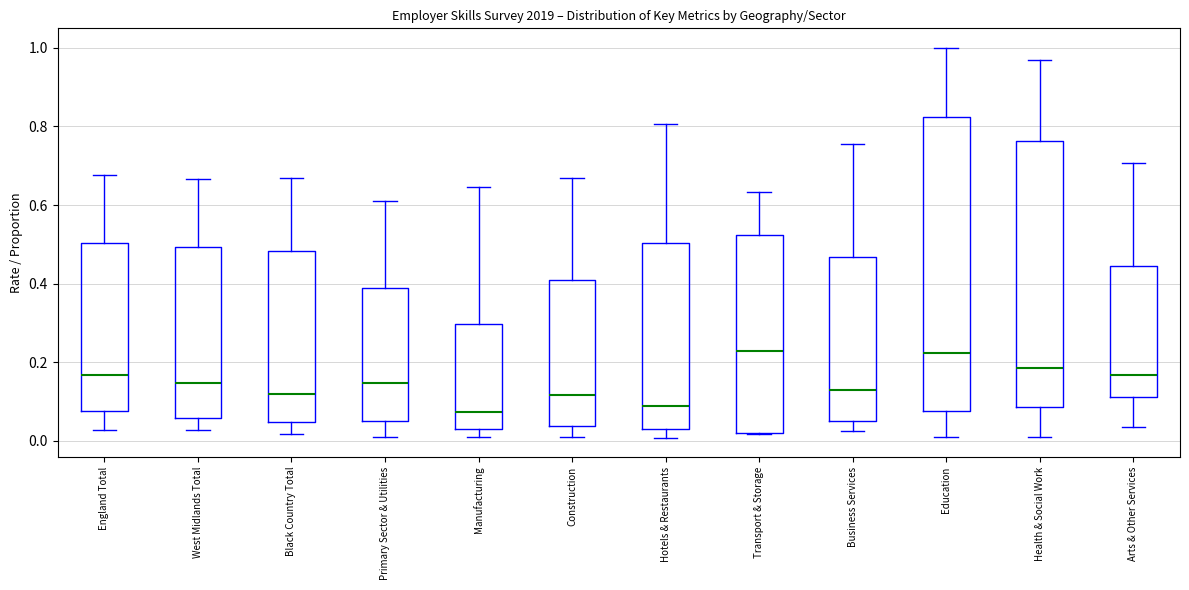

Where does the lower whisker of the box for Black Country Total end on the y-axis? The values are not printed on the chart, so give them approximately, as read against the axis.

0.02